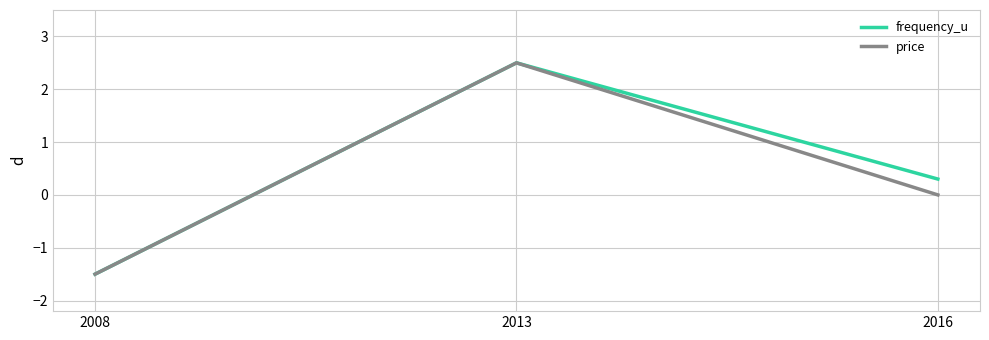

Rank the series by their average value, from highest to lowest.

frequency_u, price